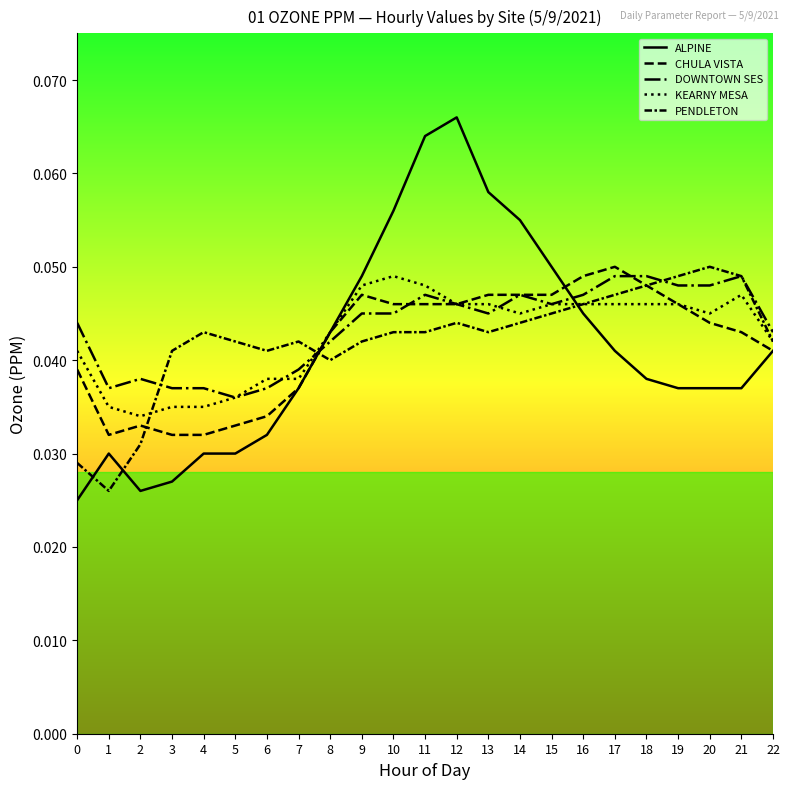

Where do KEARNY MESA and PENDLETON first cross each other?

2 and 3